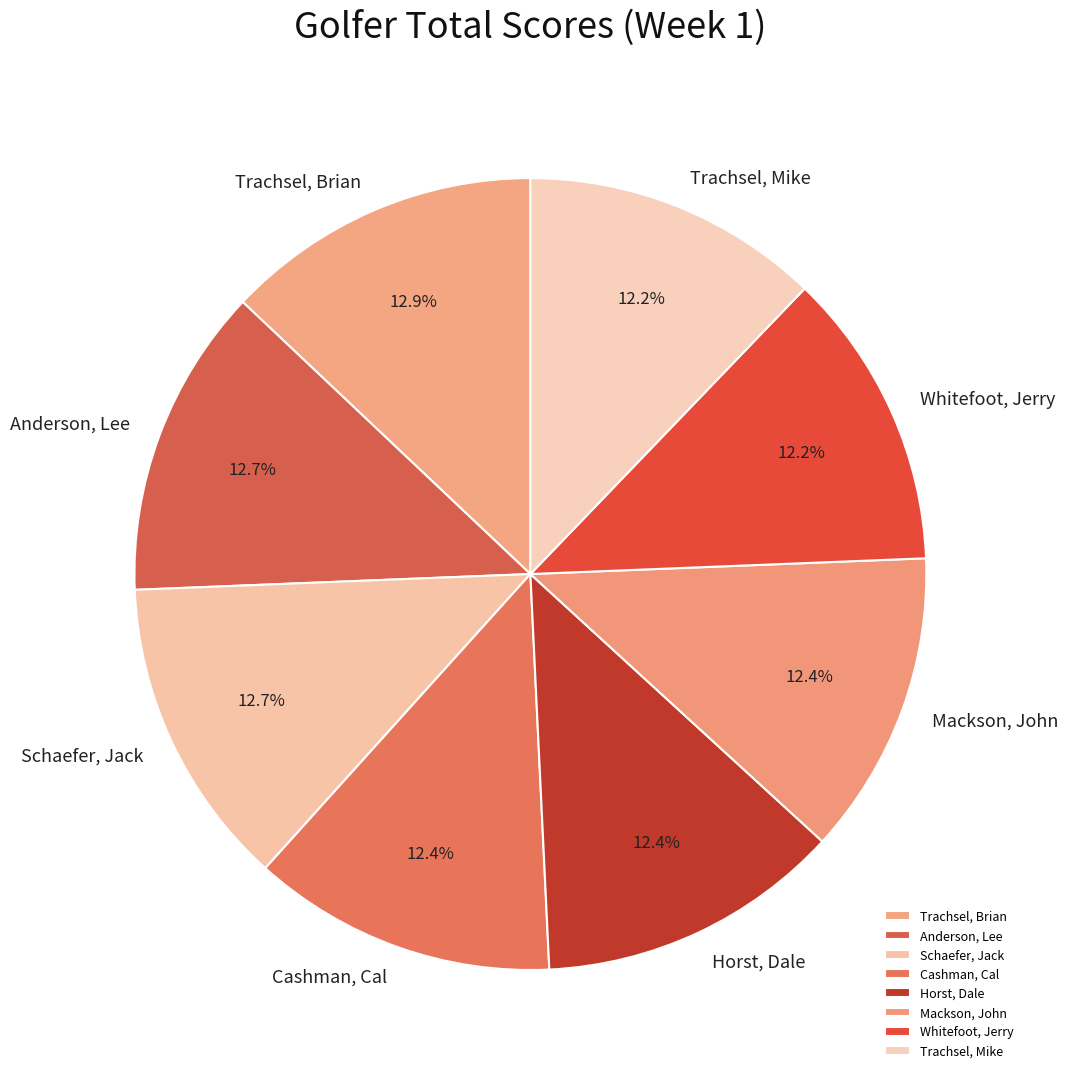

Combined, what portion of the pie is Anderson, Lee and Horst, Dale?

25.1%